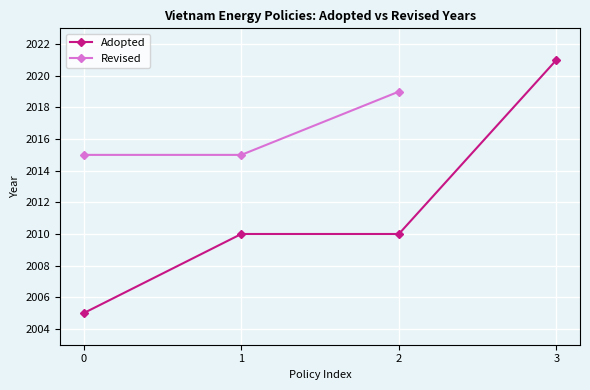

True or false: Adopted has more than 1 points higher than both neighbors.

False